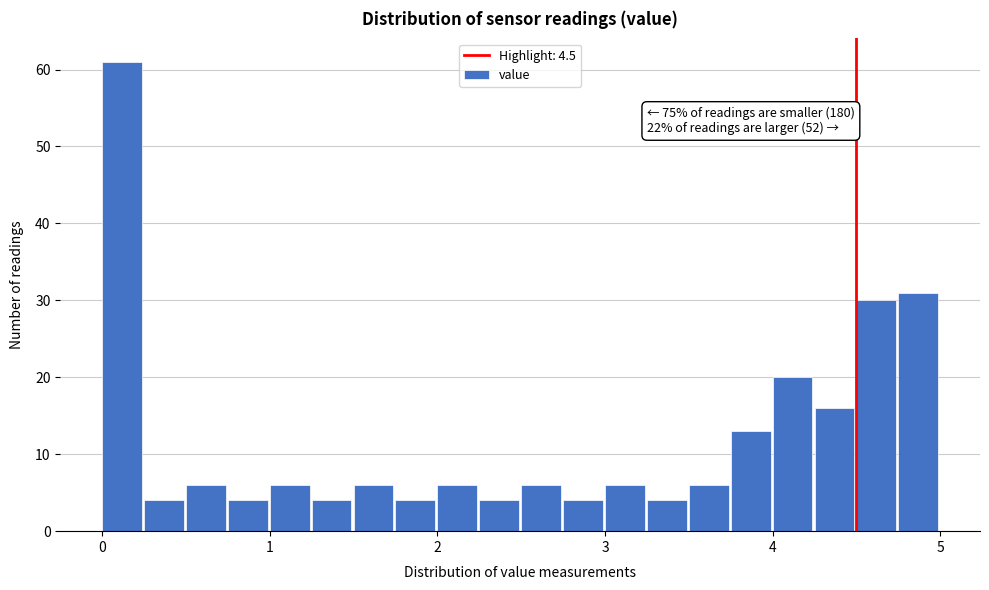

Around what value on the x-axis is the tallest bar? Give the approximate position of its centre, as read against the axis.

0.1